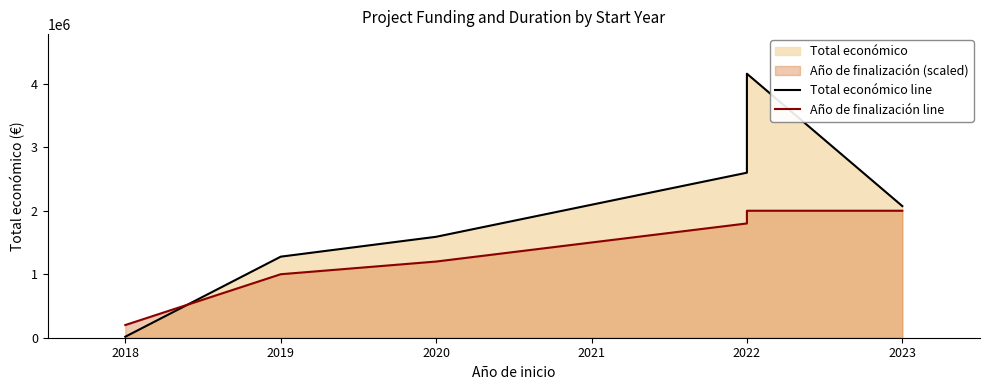

Rank the series at 2022 from highest to lowest value.

Total económico line, Año de finalización line